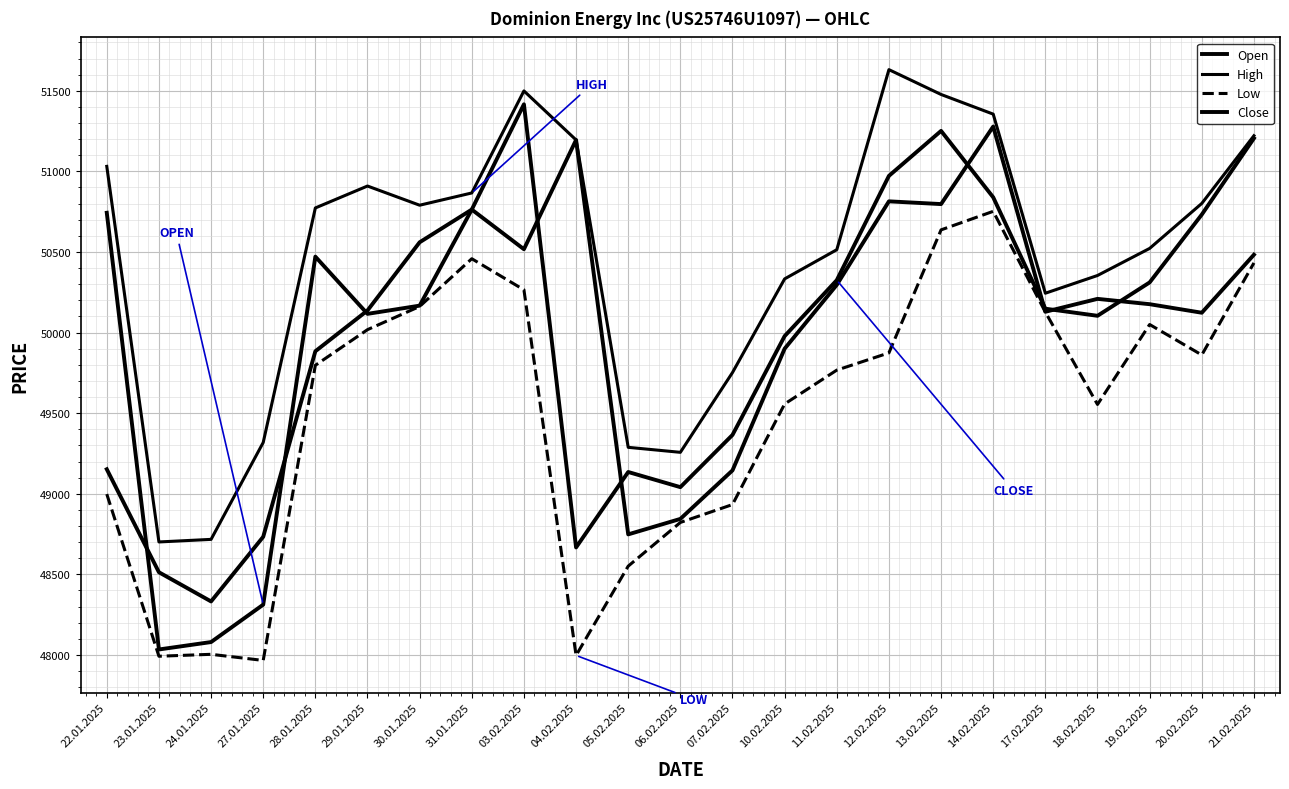

Does the chart have visible grid lines?

Yes